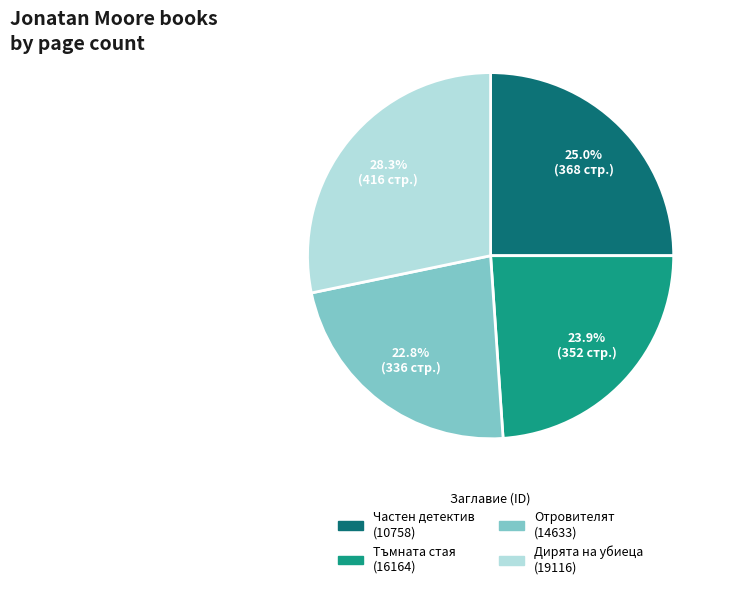

Count the number of slices in the pie.

4